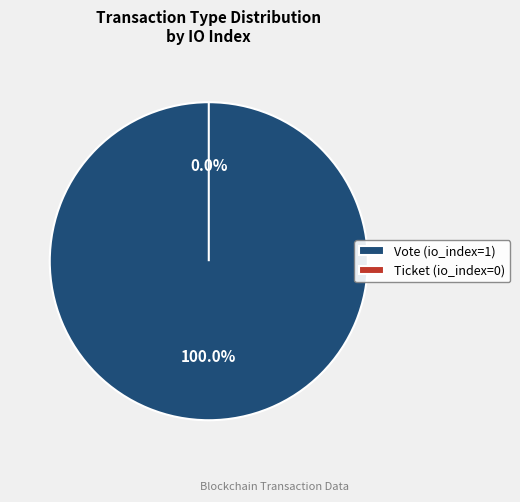

What is the majority slice?

Vote